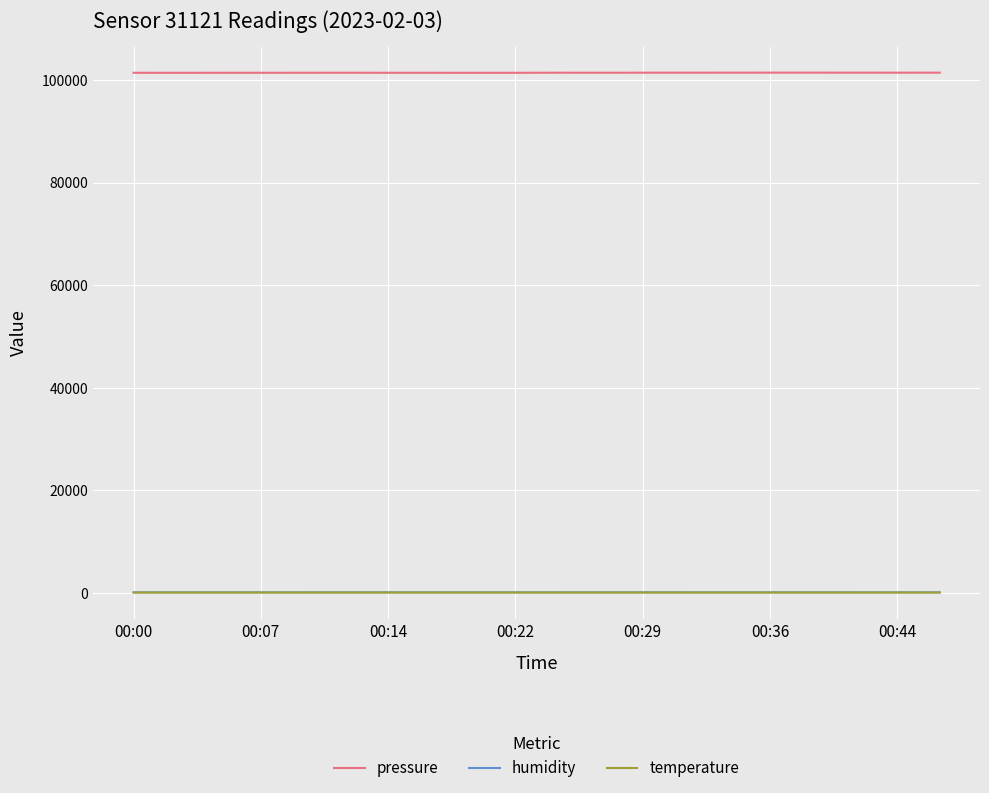

Which series has the largest range (max minus min)?

pressure